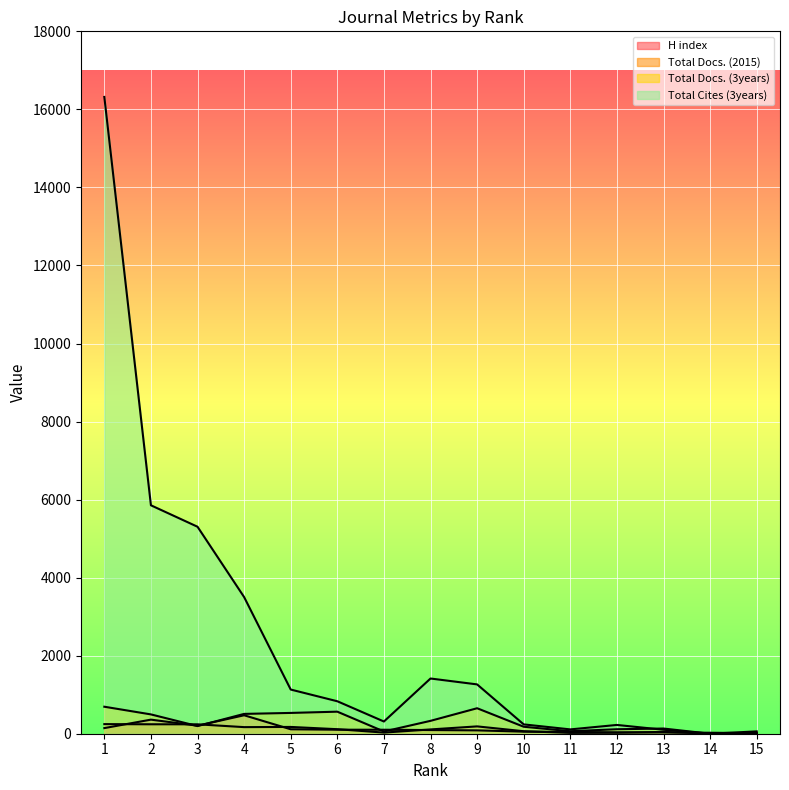

Reading right to left, transcribe all the data shown in this chart.

H index: 15=14	14=25	13=32	12=35	11=47	10=53	9=86	8=94	7=102	6=103	5=114	4=473	3=206	2=361	1=144
Total Docs. (2015): 15=22	14=2	13=47	12=25	11=21	10=64	9=188	8=110	7=29	6=116	5=174	4=169	3=241	2=242	1=246
Total Docs. (3years): 15=60	14=0	13=133	12=115	11=64	10=179	9=653	8=330	7=57	6=565	5=533	4=508	3=196	2=495	1=692
Total Cites (3years): 15=6	14=0	13=102	12=225	11=111	10=239	9=1264	8=1415	7=313	6=832	5=1132	4=3502	3=5304	2=5854	1=16319